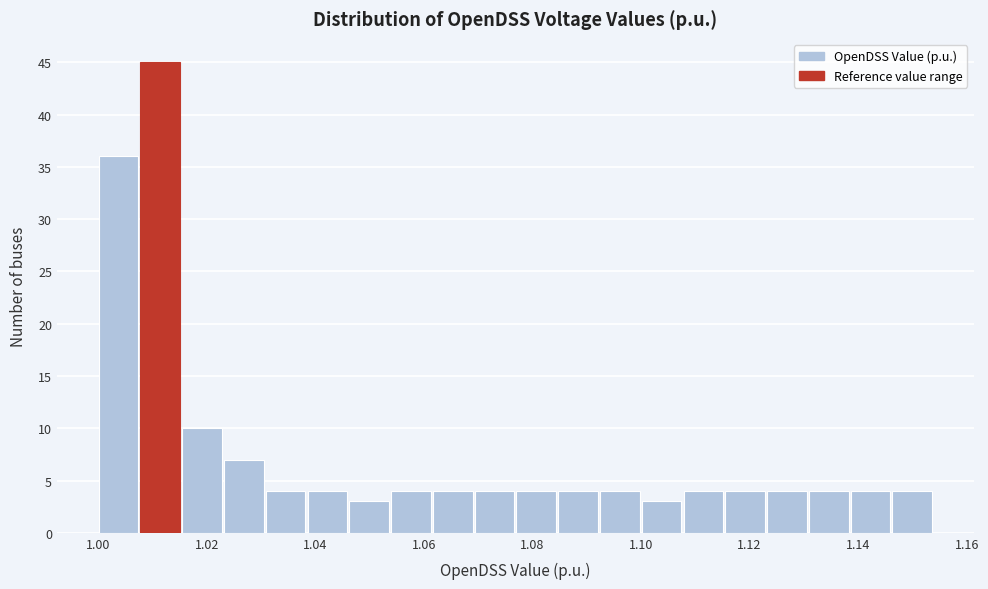

Read against the x-axis, roughly where is the centre of the tallest bar?

1.012